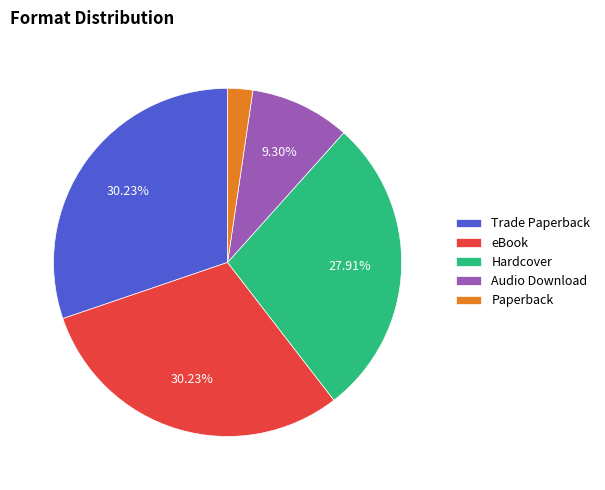

Which category has the smallest portion of the pie?

Paperback